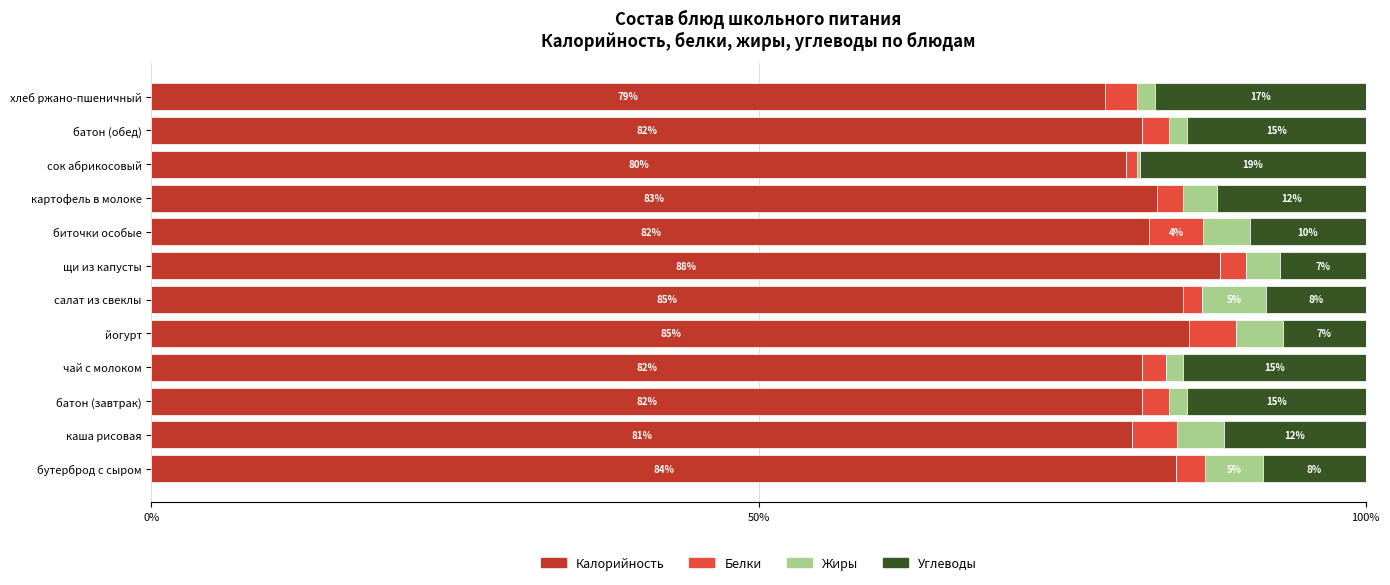

The value of Калорийность at биточки особые is 19.9. True or false?

False